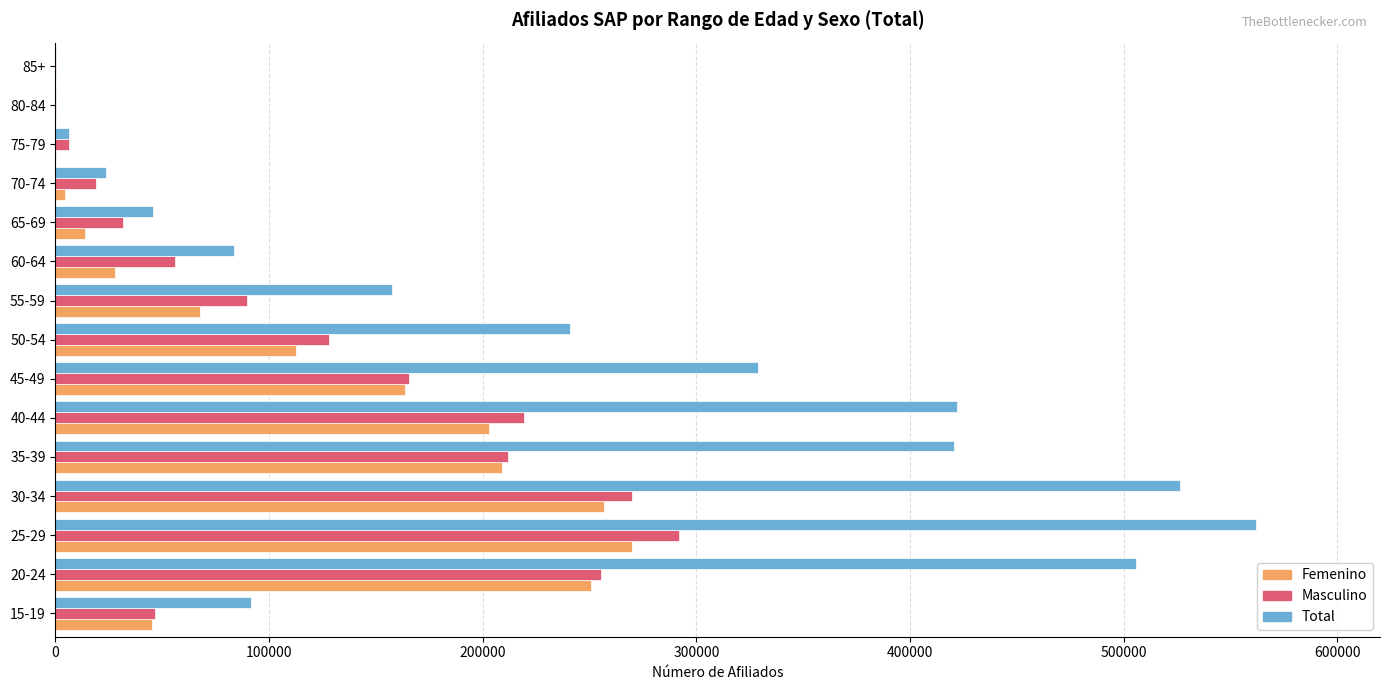

Count the number of data series in this chart.

3